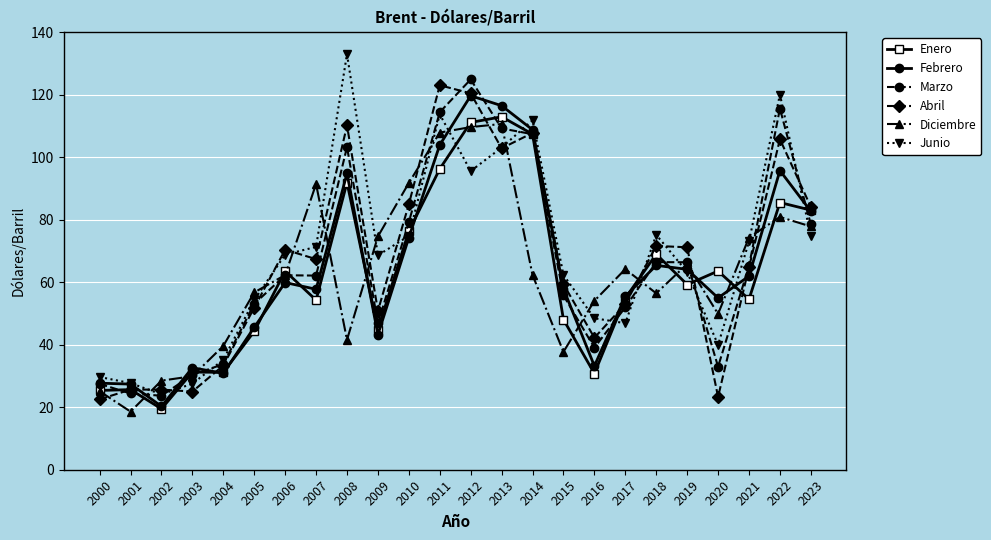

What is the difference between the highest and lowest values at 2014?

49.5